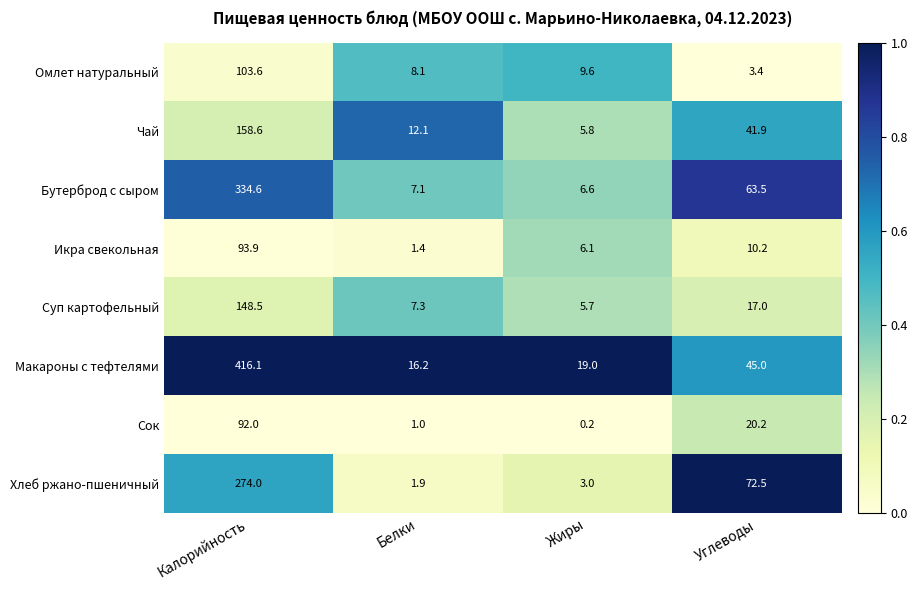

What value does the Хлеб ржано-пшеничный series have at Жиры?

3.0